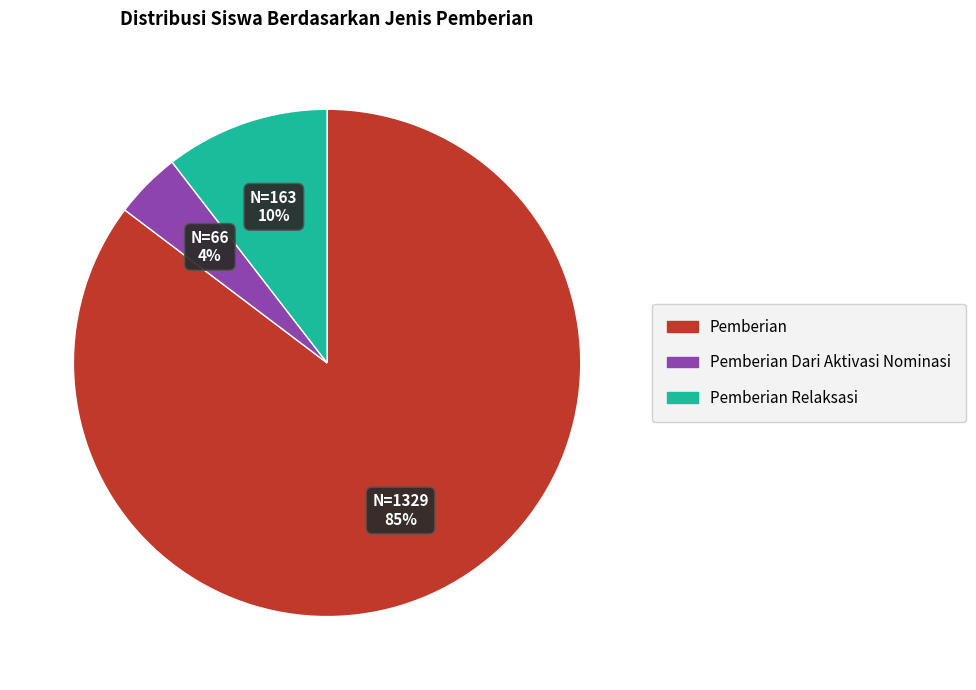

Count the number of slices in the pie.

3